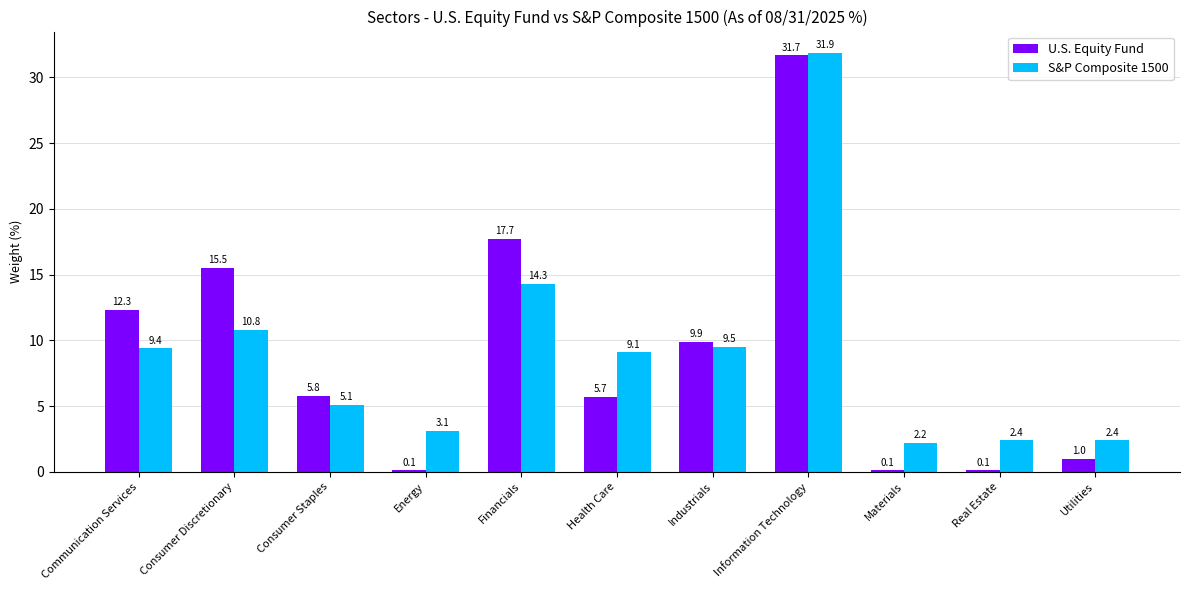

What is the maximum value shown in the chart?

31.9